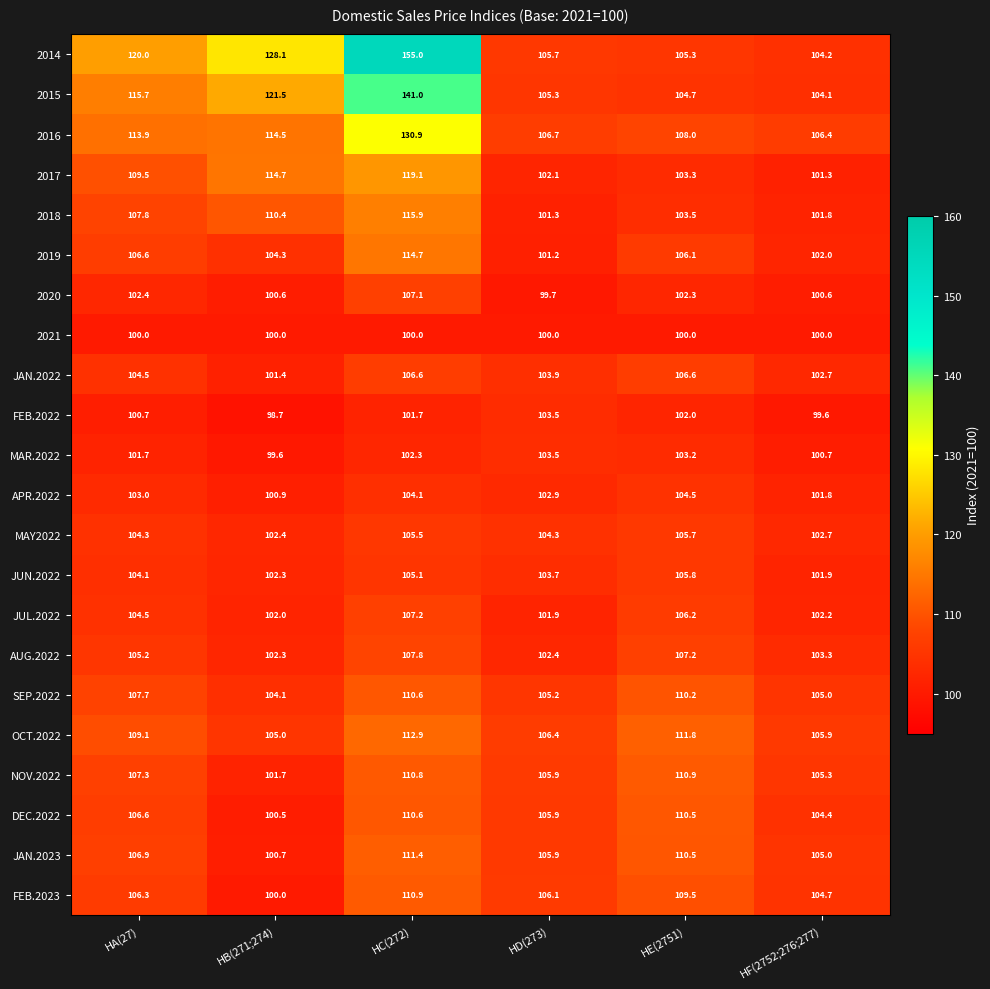

True or false: FEB.2022 has a value of 161.9 at HA(27).

False